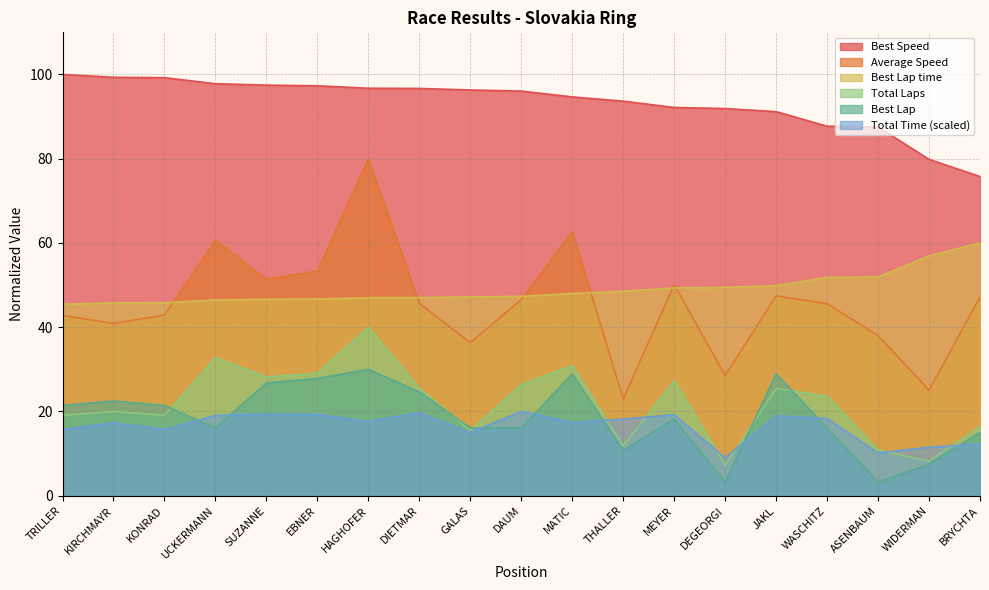

Rank the series at WIDERMAN from lowest to highest value.

Best Lap, Total Laps, Total Time, Average Speed, Best Lap time, Best Speed